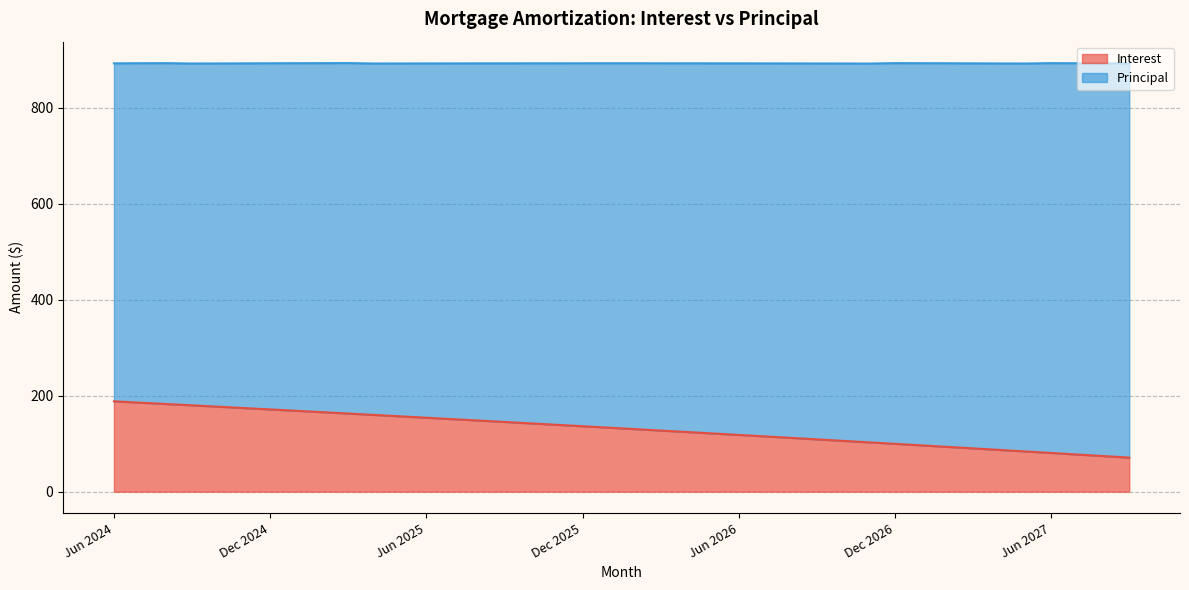

What is the label of the 18th point from the left?

Nov 2025